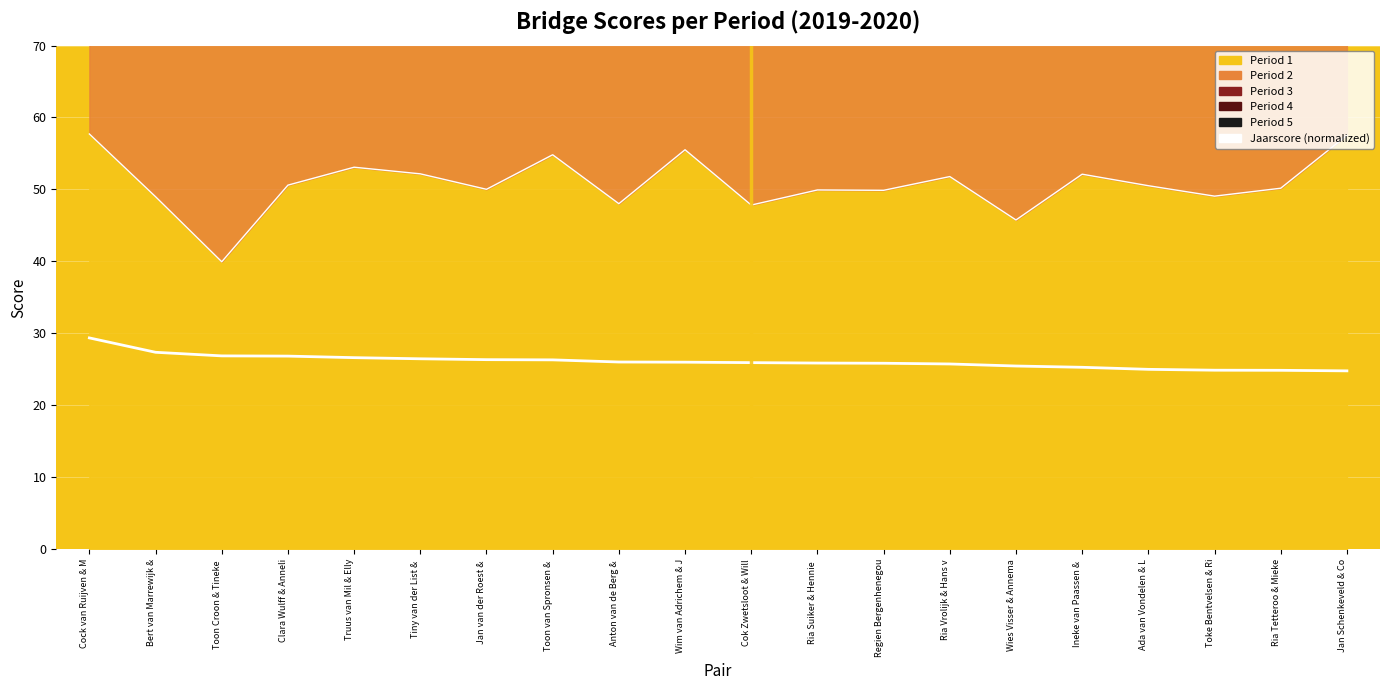

What is the sum of all values?

521.9